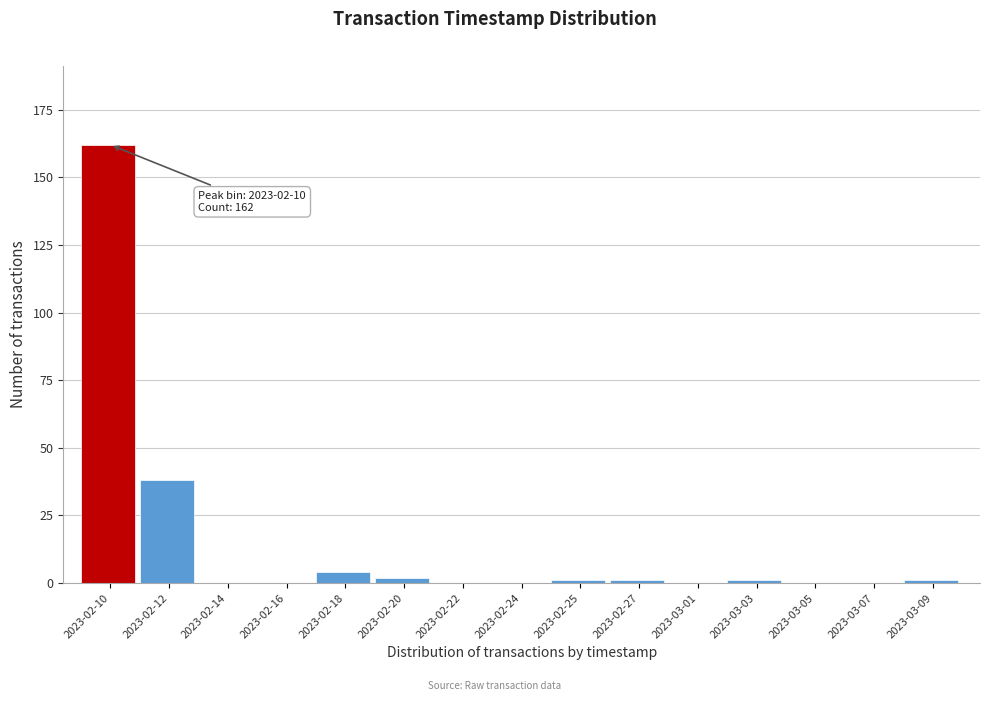

Reading left to right, list all the values displayed in this chart.

2023-02-10=162	2023-02-12=38	2023-02-14=0	2023-02-16=0	2023-02-18=4	2023-02-20=2	2023-02-22=0	2023-02-24=0	2023-02-25=1	2023-02-27=1	2023-03-01=0	2023-03-03=1	2023-03-05=0	2023-03-07=0	2023-03-09=1